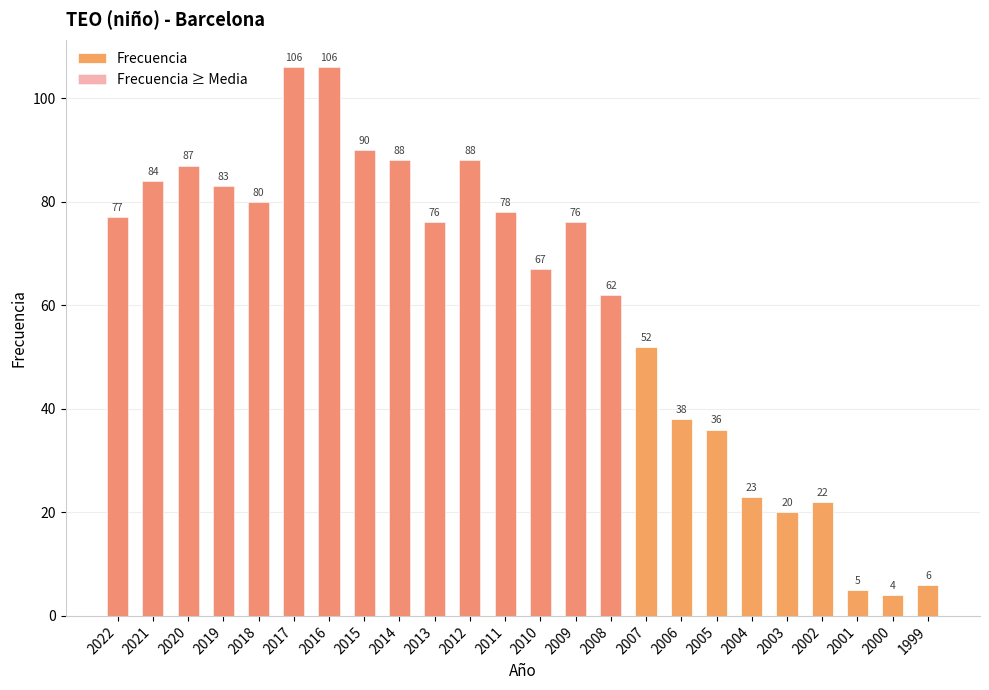

Reading left to right, transcribe all the data shown in this chart.

Frecuencia: 77	84	87	83	80	106	106	90	88	76	88	78	67	76	62	52	38	36	23	20	22	5	4	6
Frecuencia ≥ Media: 77	84	87	83	80	106	106	90	88	76	88	78	67	76	62	0	0	0	0	0	0	0	0	0